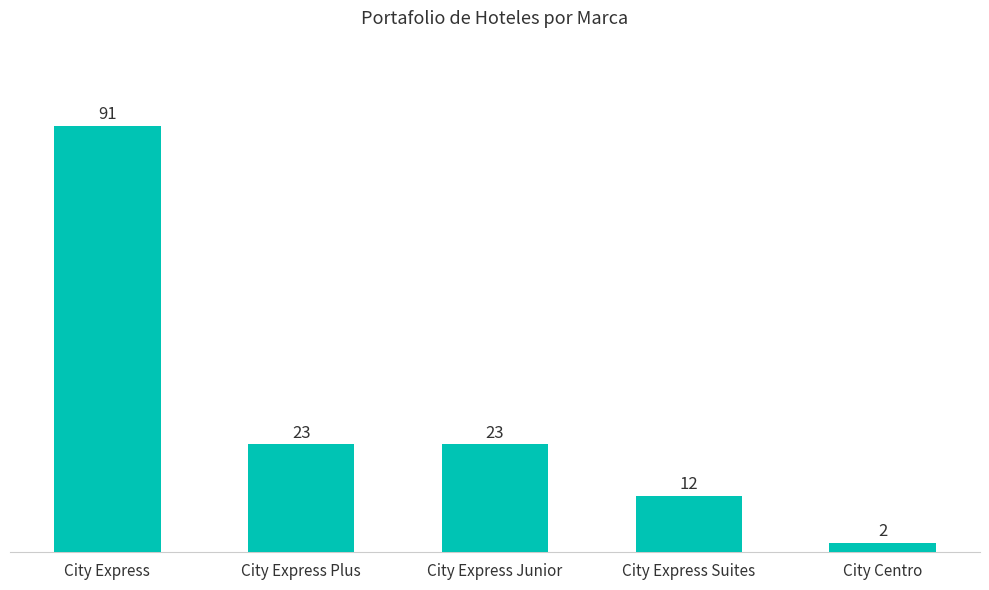

How many data points does each series have?

5